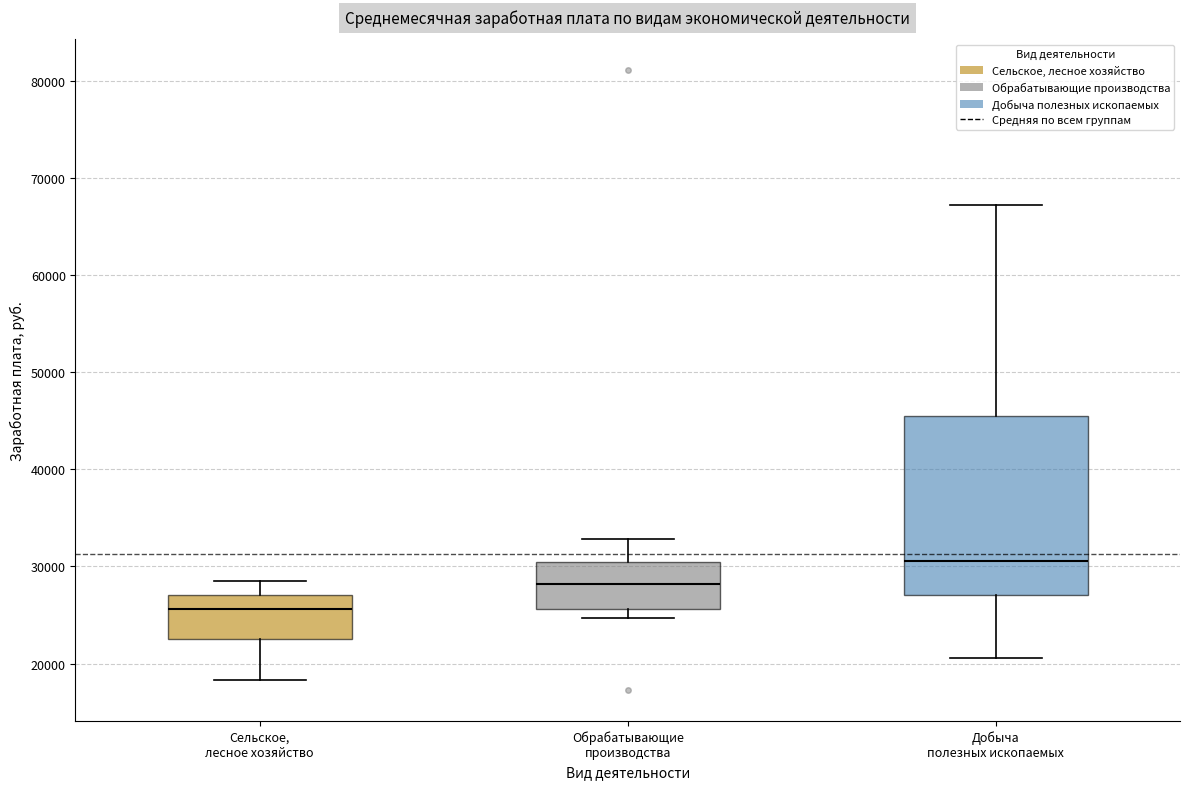

Which box is the tallest, from its lower edge to its upper edge?

Добыча полезных ископаемых